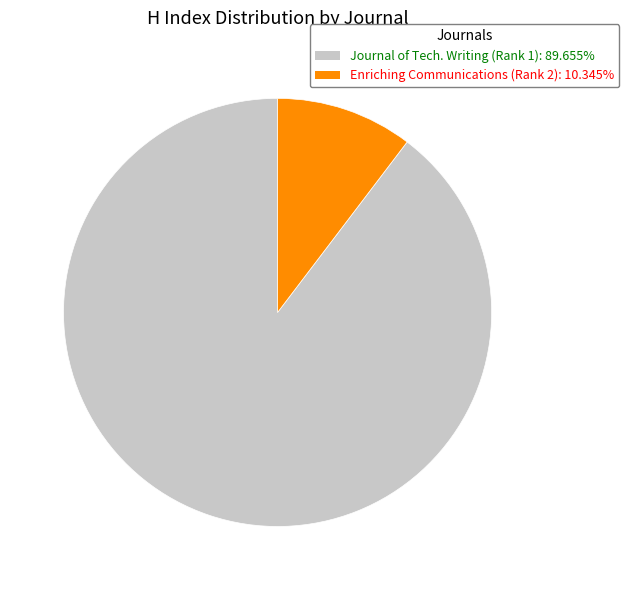

Is there a majority slice in this chart?

Yes